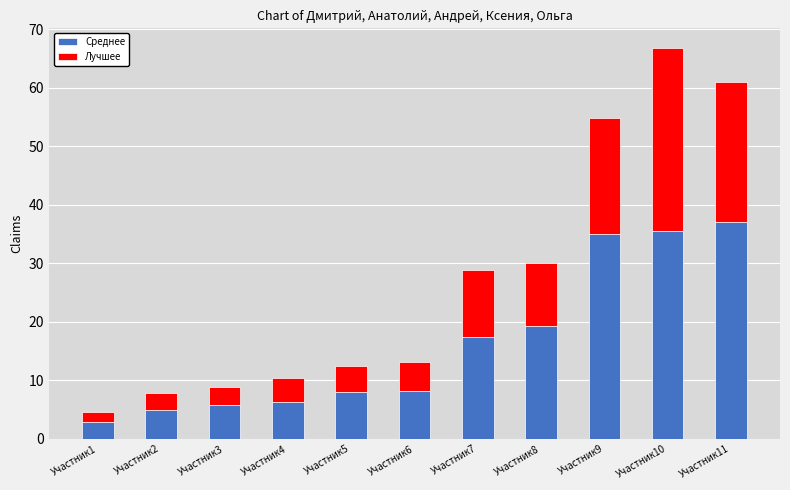

True or false: Среднее has a value of 6.2 at Участник4.

True